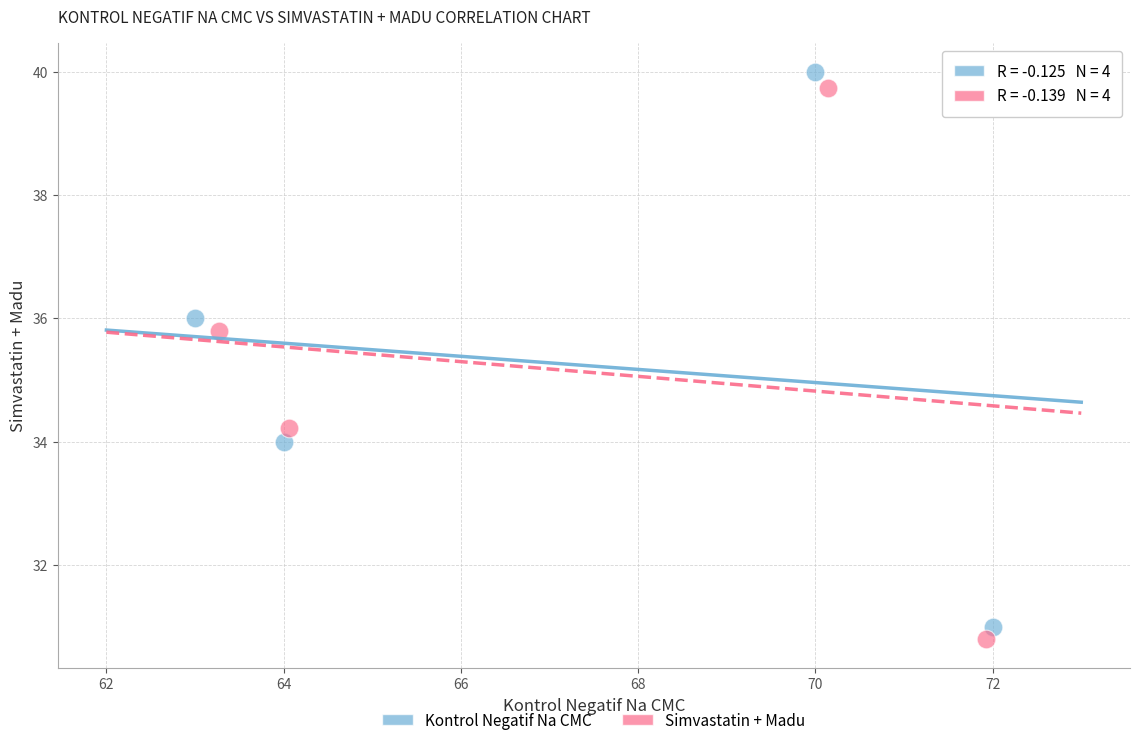

Which series contains the highest Y value?

Kontrol Negatif Na CMC